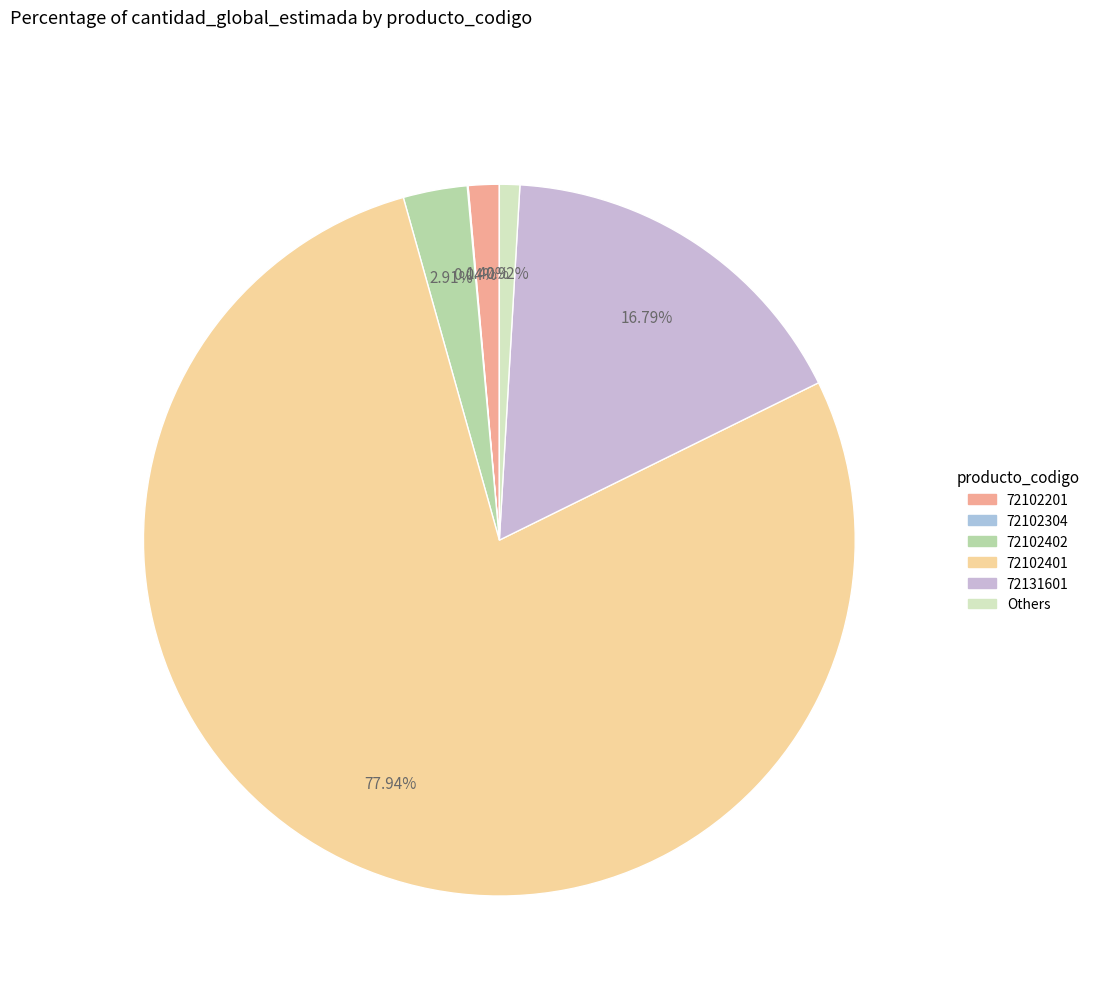

What is the smallest slice in the pie chart?

72102304